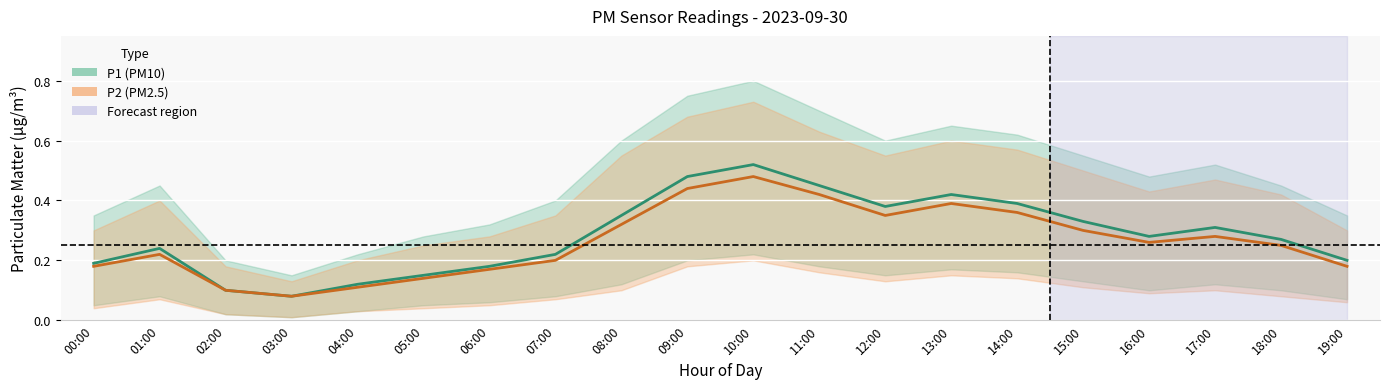

Count the number of categories in the chart.

20